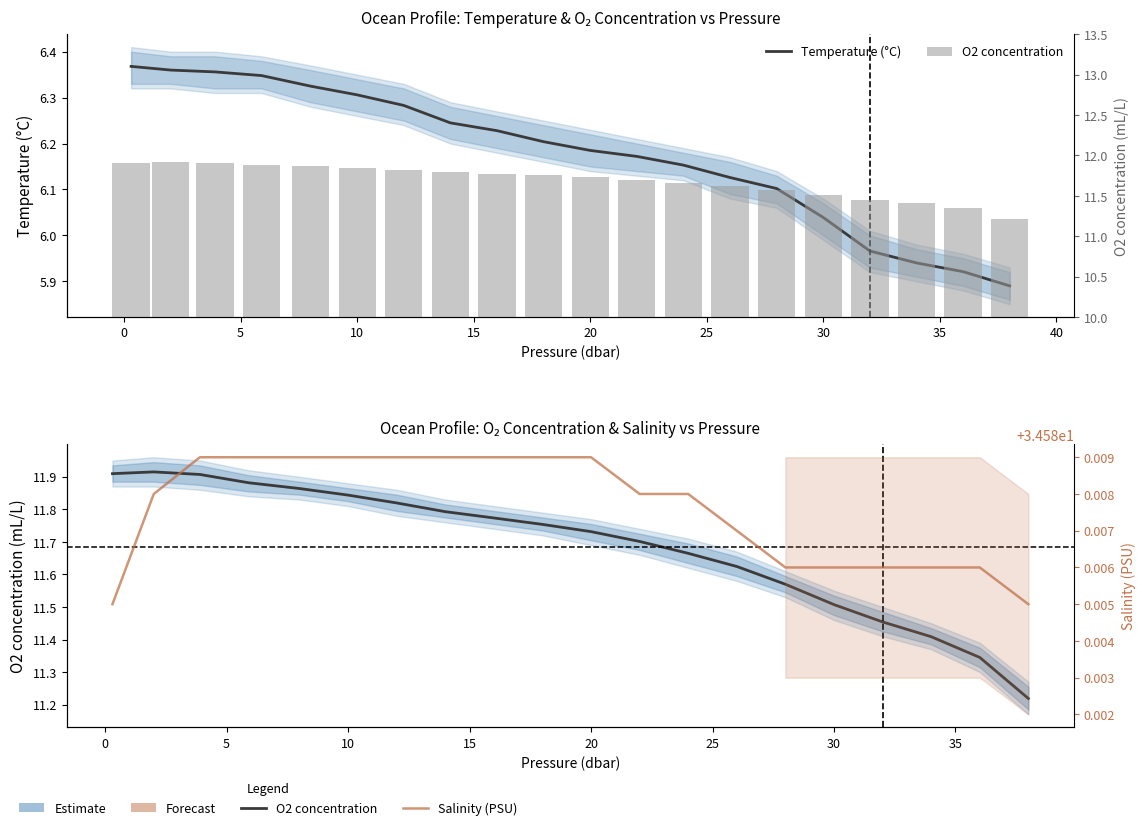

What are all the series names shown in the legend?

Temperature (°C), O2 concentration, Salinity (PSU)